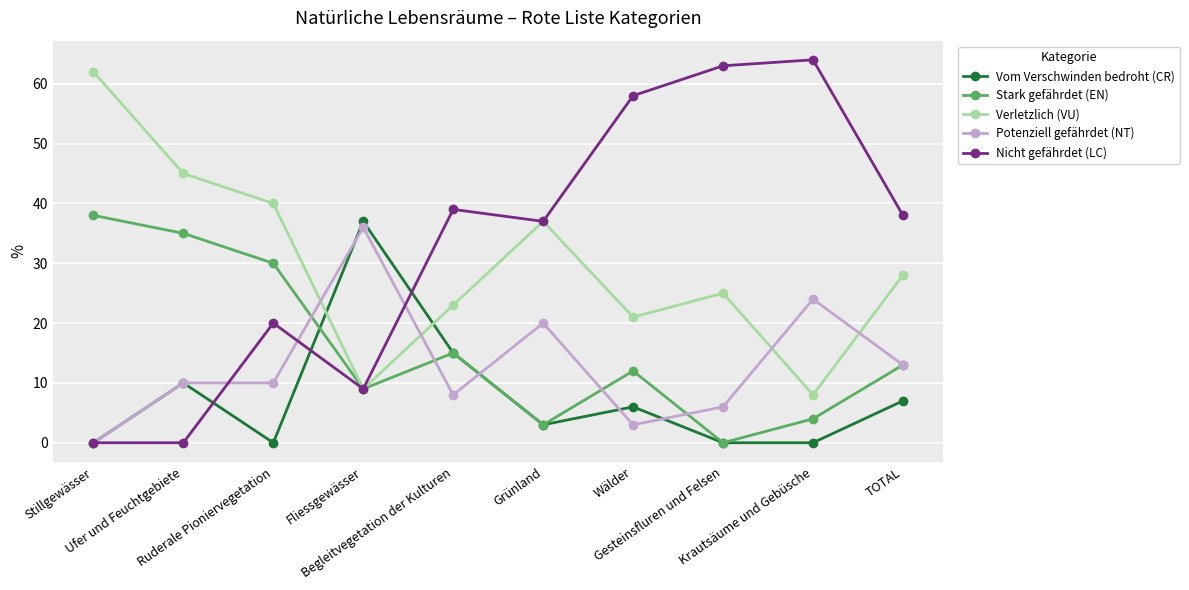

List the series in order of their peak value, highest first.

Nicht gefährdet (LC), Verletzlich (VU), Stark gefährdet (EN), Vom Verschwinden bedroht (CR), Potenziell gefährdet (NT)